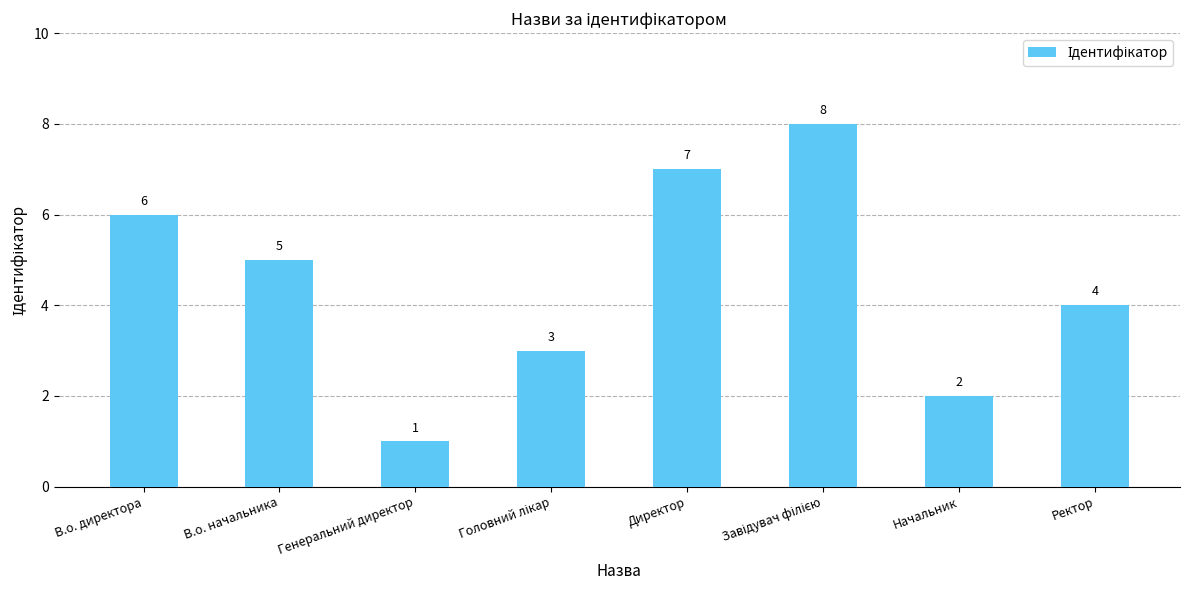

What position from the left is Ректор?

8